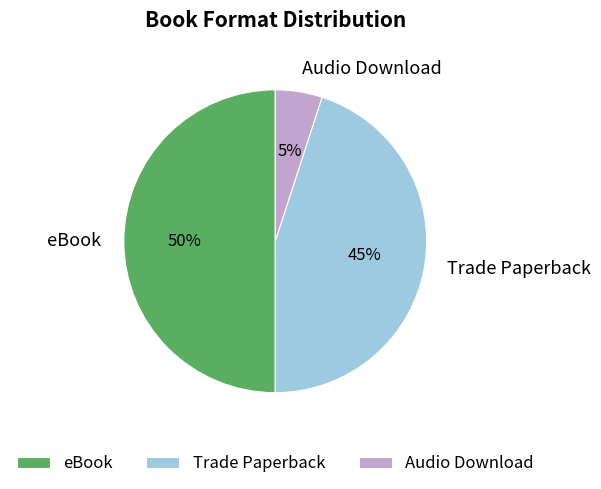

Which category has the biggest portion of the pie?

eBook